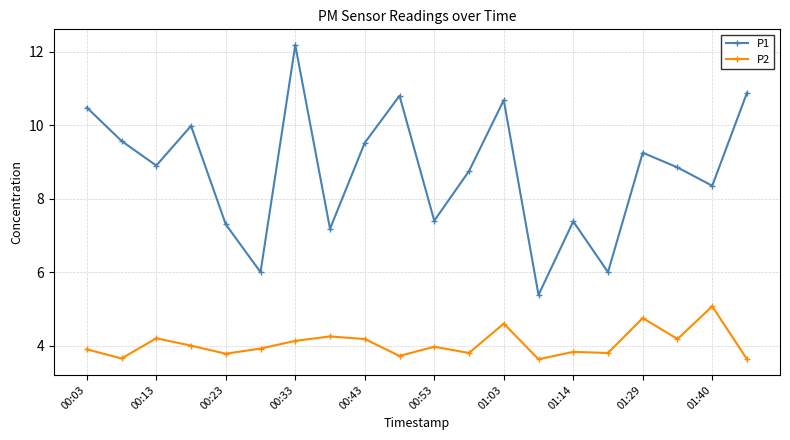

What is the sum of all P1 values?

174.8